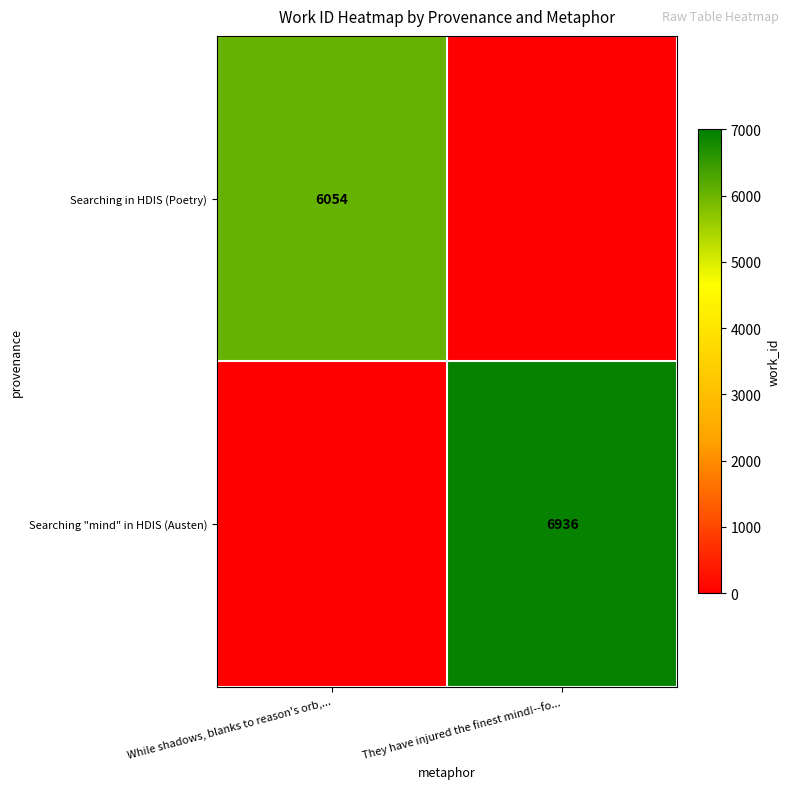

Is the value of Searching "mind" in HDIS (Austen) at They have injured the finest mind!--fo... greater than the value of Searching in HDIS (Poetry) at While shadows, blanks to reason's orb,...?

Yes